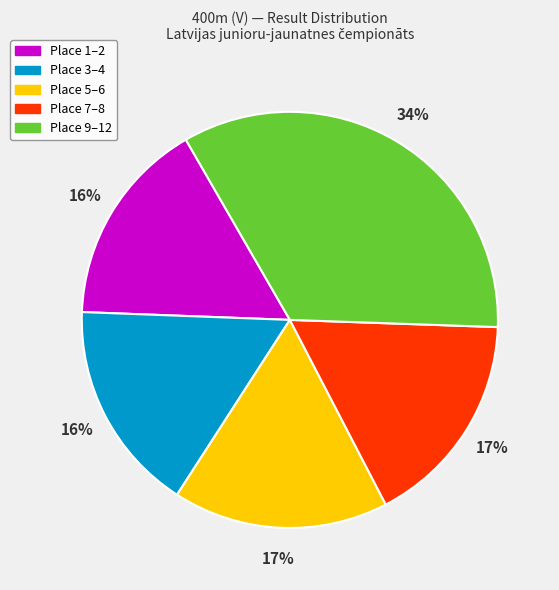

To the nearest percent, what is the average slice percentage?

20%